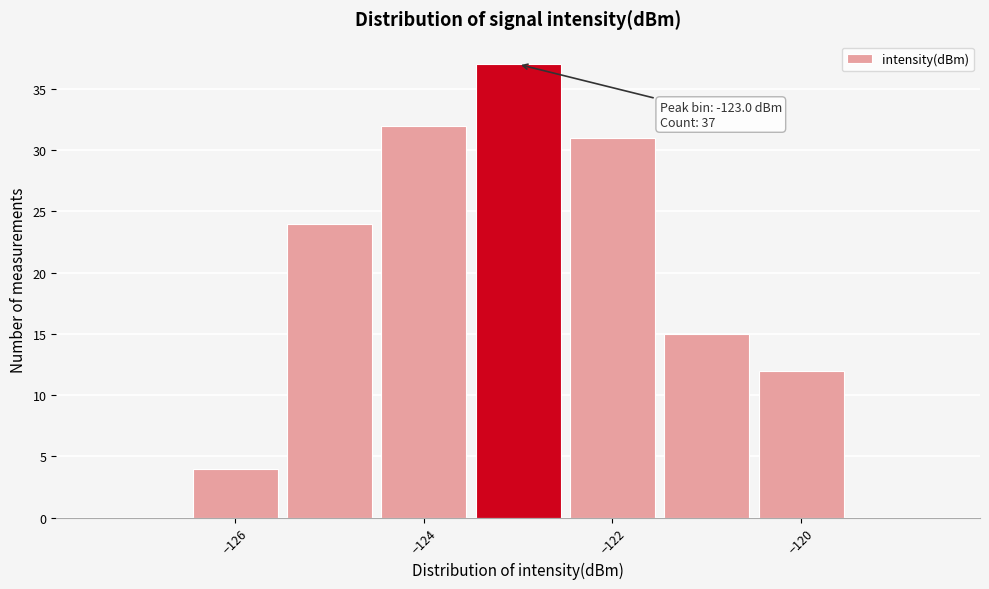

Over which range of the x-axis is the bar tallest?

-123.5 to -122.5